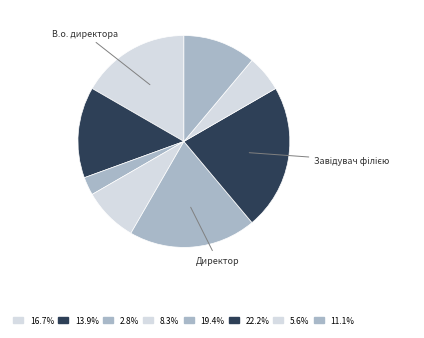

How many slices are in this pie chart?

8